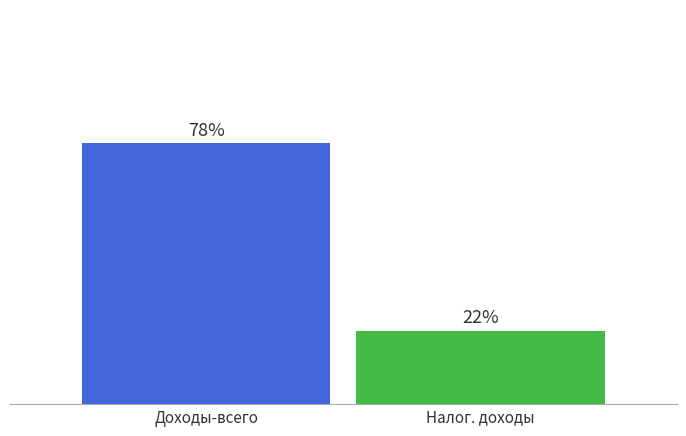

Does the chart contain stacked bars?

No